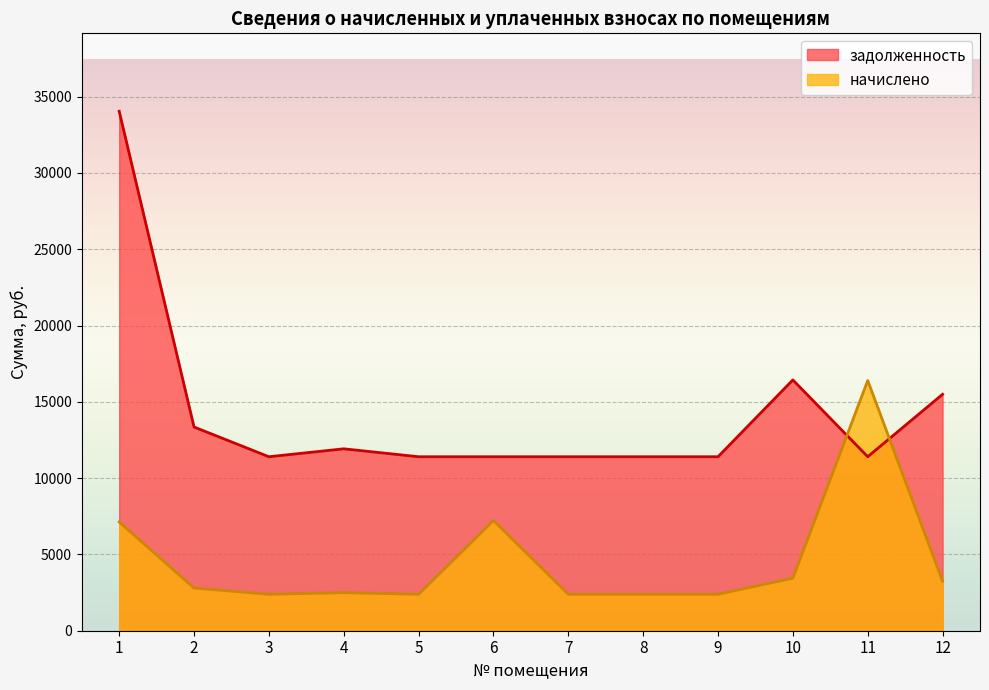

How many values in the начислено series exceed 2796?

6